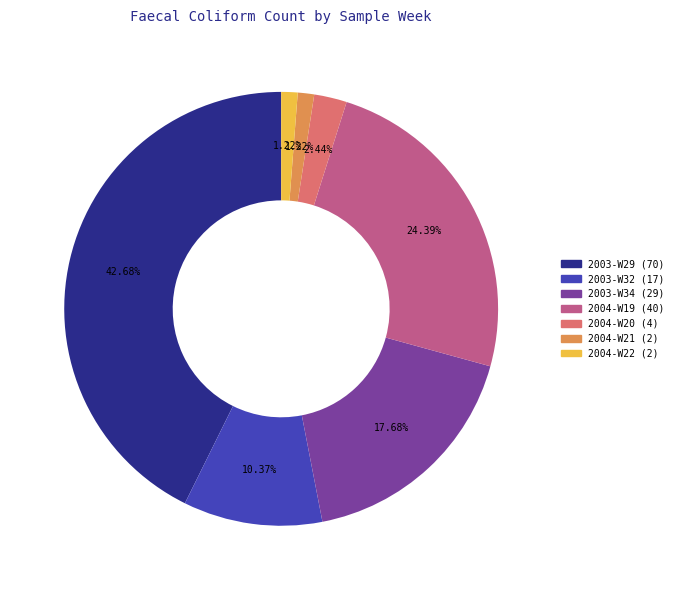

Is there a majority slice in this chart?

No